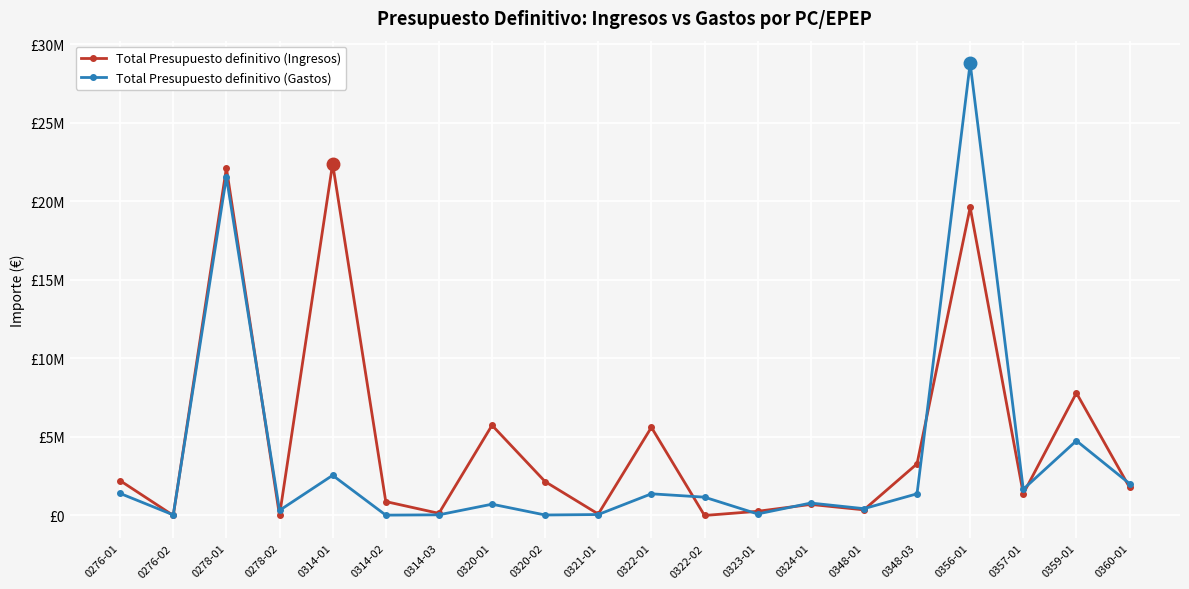

Which series has the widest spread of values?

Total Presupuesto definitivo (Gastos)